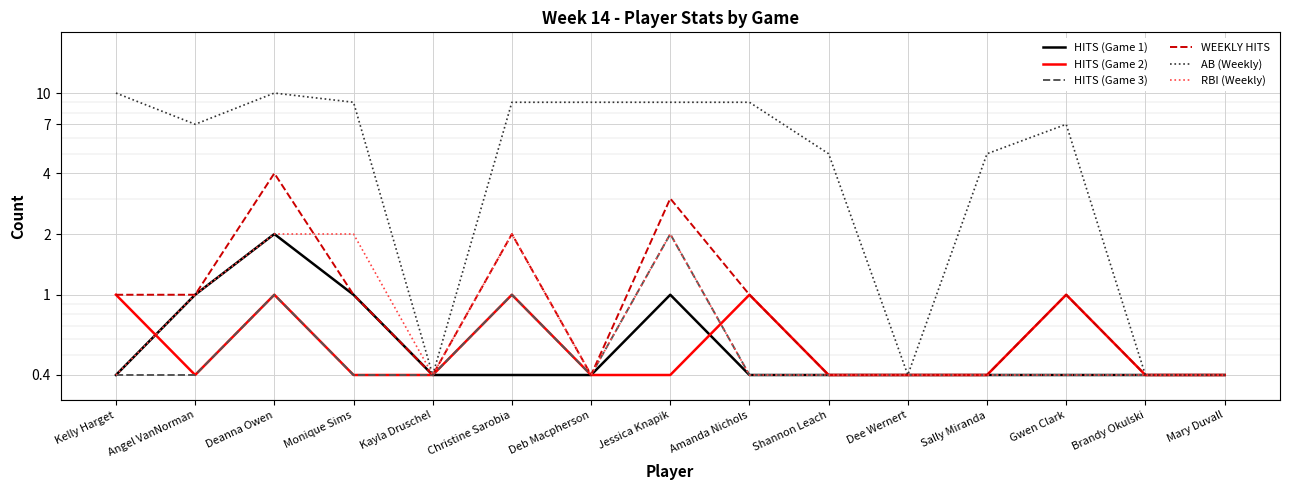

True or false: WEEKLY HITS and HITS (Game 3) cross at least once.

False